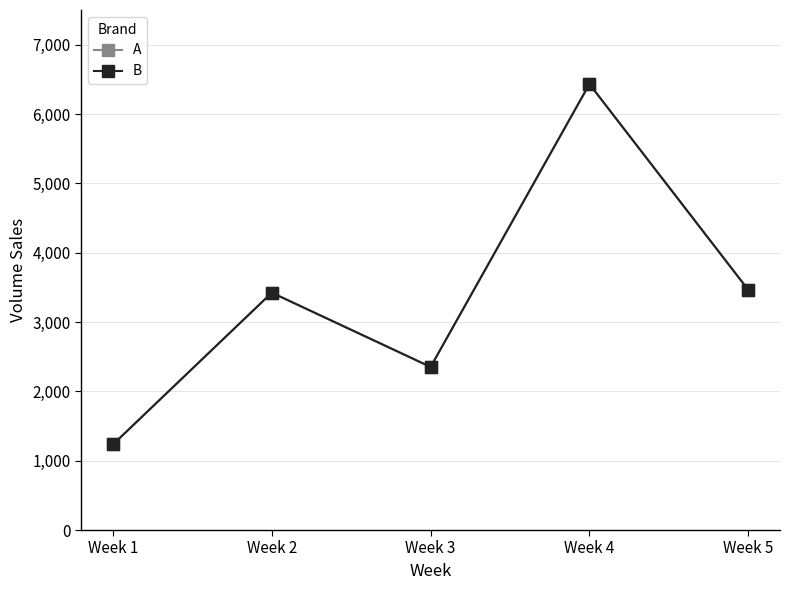

True or false: B and A cross at least once.

False